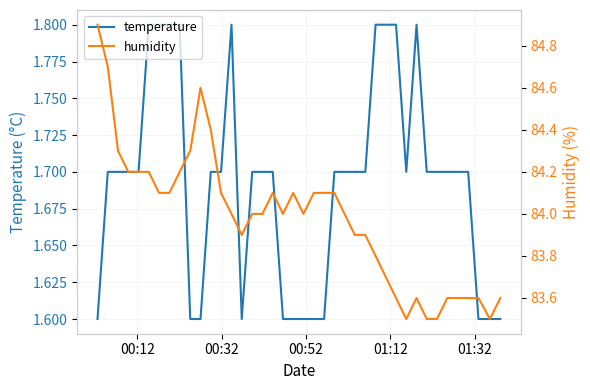

How many series are shown in this chart?

2